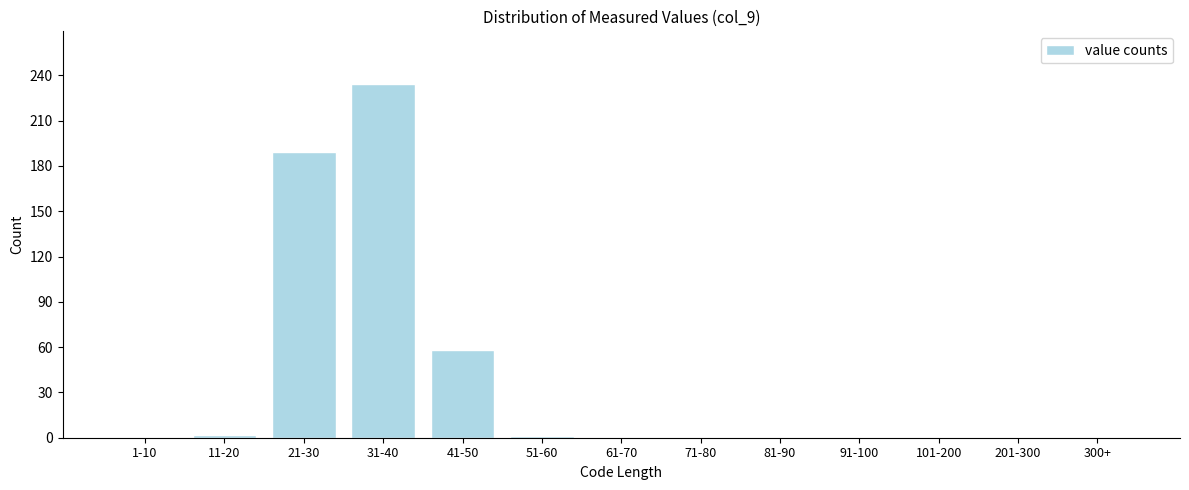

Where is the data nearest to the value 117?

41-50